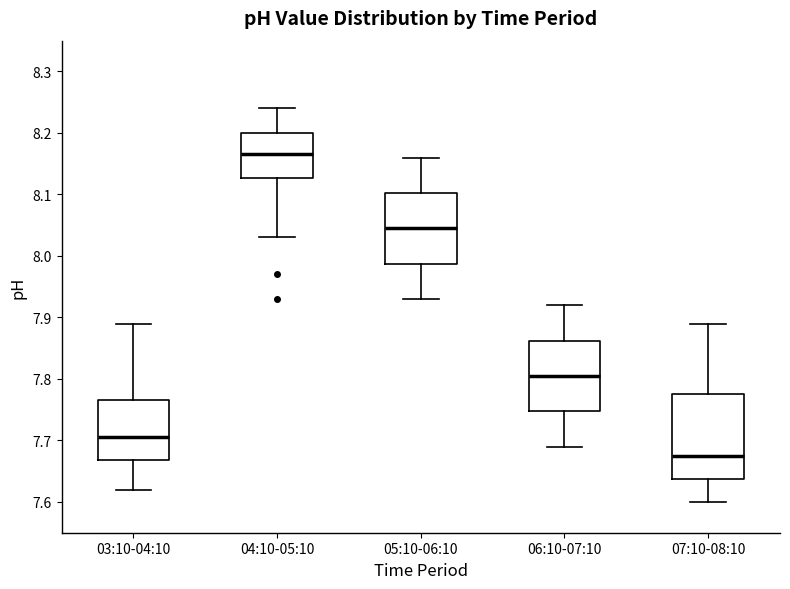

Reading left to right, read every box against the y-axis: the position of its median line, the range the box covers, and the ends of its whiskers. The values are not printed on the chart, so give them approximately, as read against the axis.

03:10-04:10: median 7.71, box 7.67 to 7.77, whiskers 7.62 to 7.89
04:10-05:10: median 8.17, box 8.13 to 8.20, whiskers 8.03 to 8.24
05:10-06:10: median 8.05, box 7.99 to 8.10, whiskers 7.93 to 8.16
06:10-07:10: median 7.81, box 7.75 to 7.86, whiskers 7.69 to 7.92
07:10-08:10: median 7.68, box 7.64 to 7.78, whiskers 7.60 to 7.89